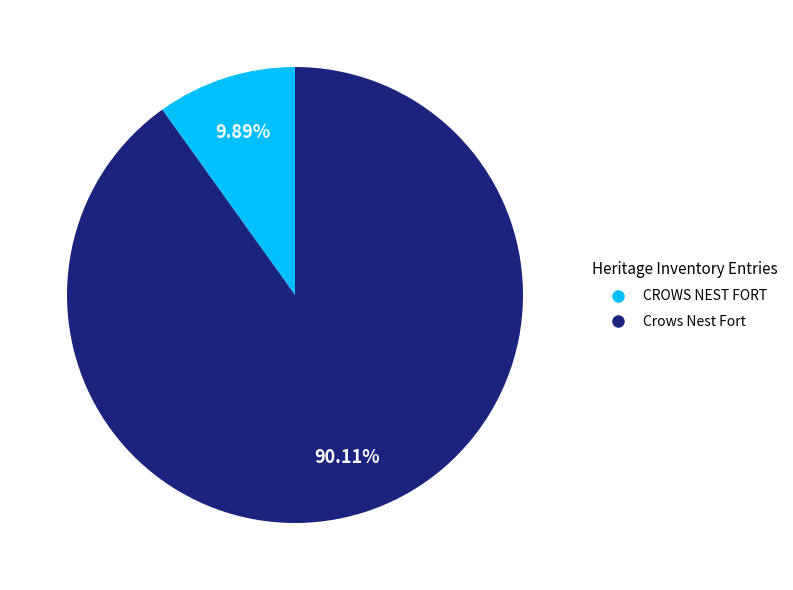

What is the smallest slice in the pie chart?

CROWS NEST FORT